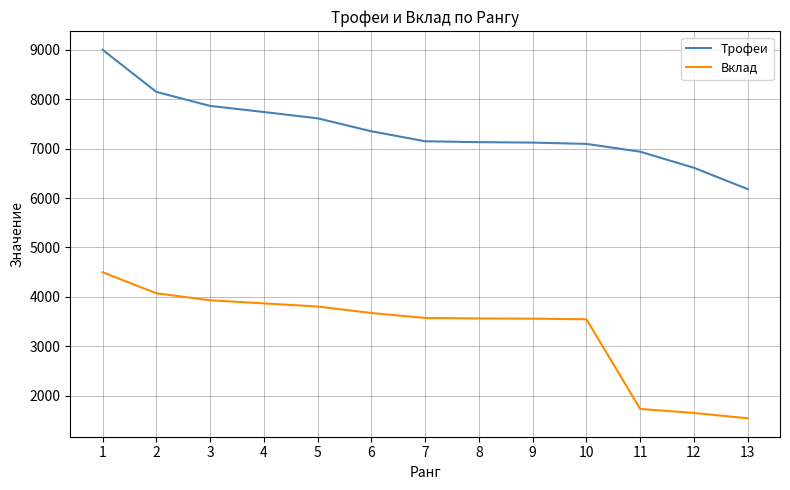

How many series are shown in this chart?

2